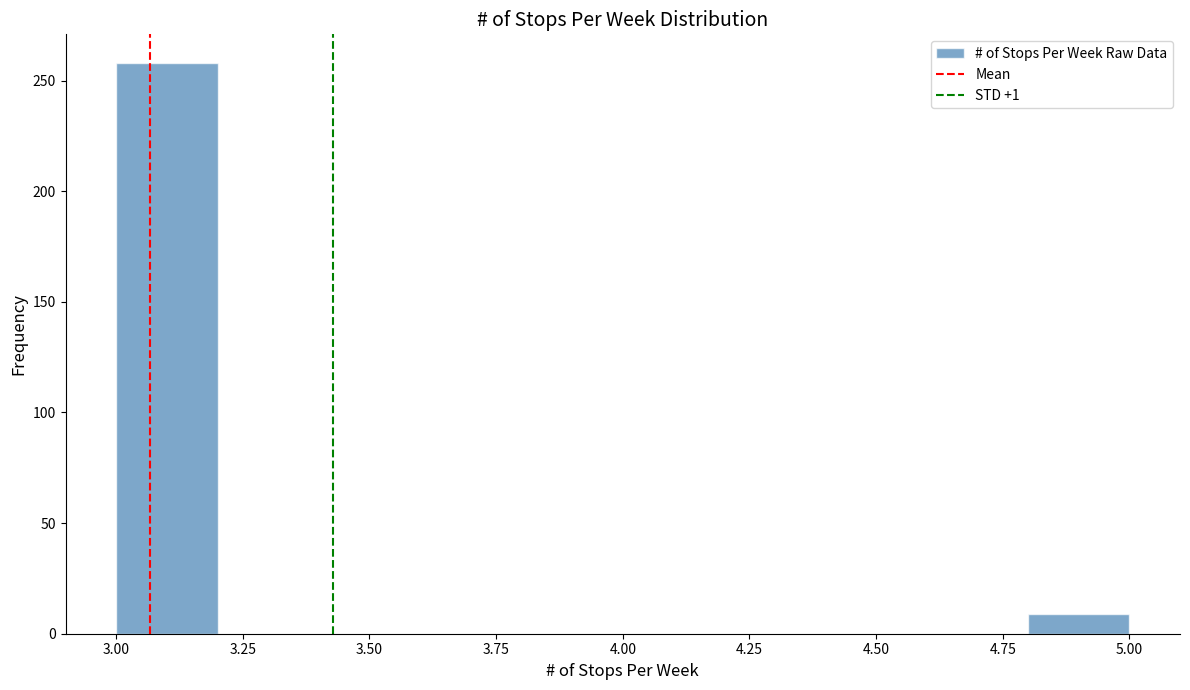

Reading left to right, list every bar in this chart as the range it spans on the x-axis followed by its height. The values are not printed on the chart, so give them approximately, as read against the axis.

3.0 to 3.2: 260
3.2 to 3.4: 0
3.4 to 3.6: 0
3.6 to 3.8: 0
3.8 to 4.0: 0
4.0 to 4.2: 0
4.2 to 4.4: 0
4.4 to 4.6: 0
4.6 to 4.8: 0
4.8 to 5.0: 10